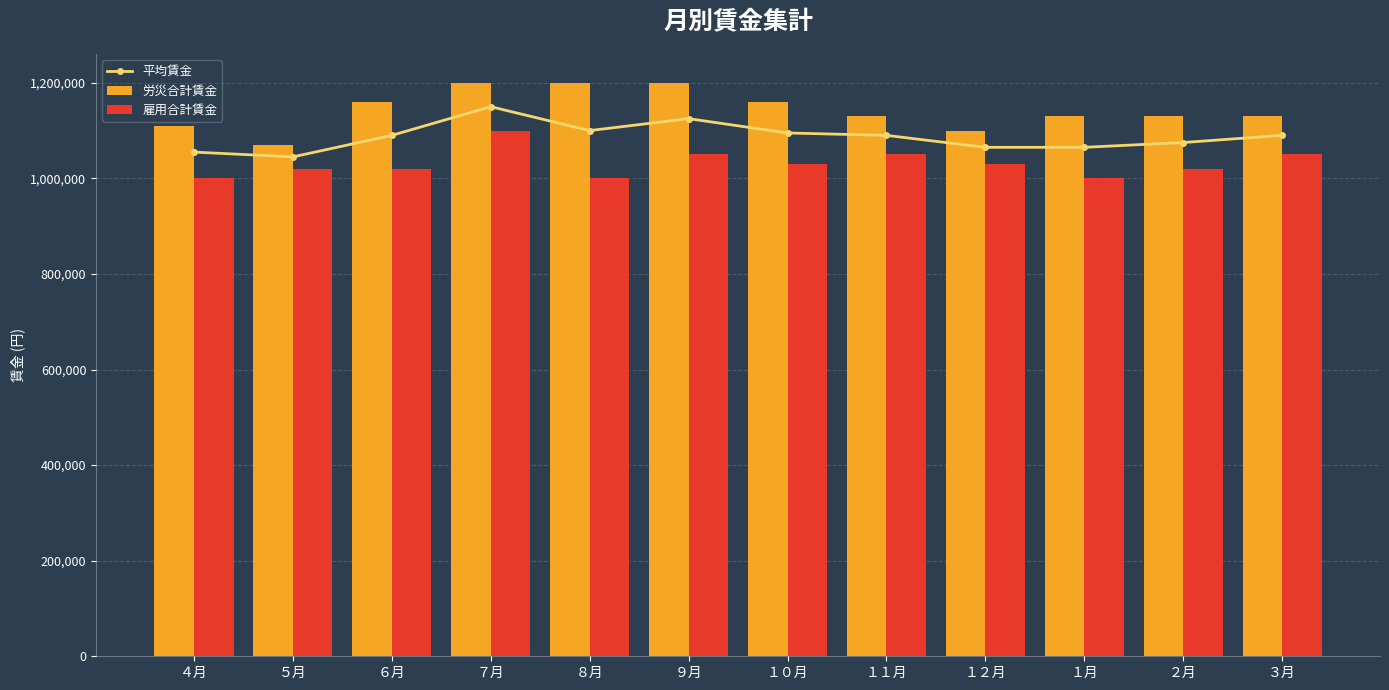

What is the sum of the 労災合計賃金 values at ４月 and ７月?

2310000